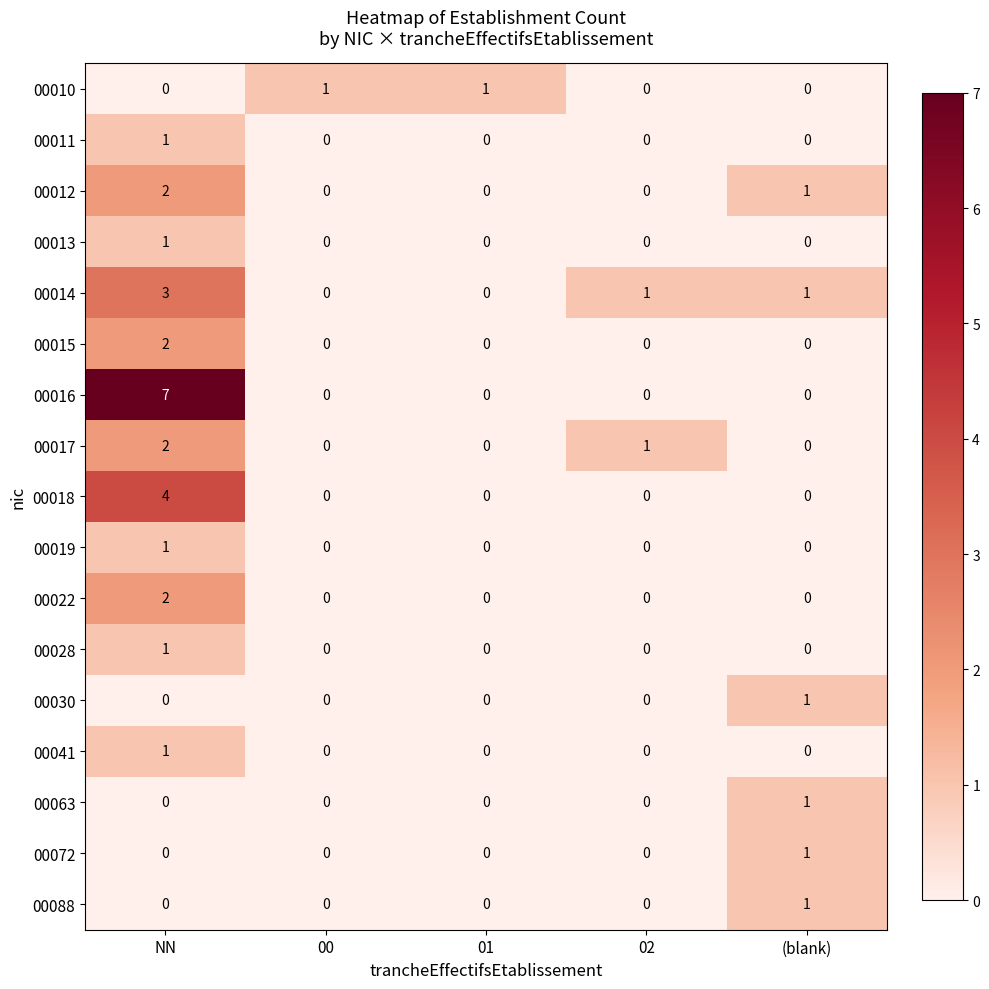

At which category is the sum across all series the highest?

NN